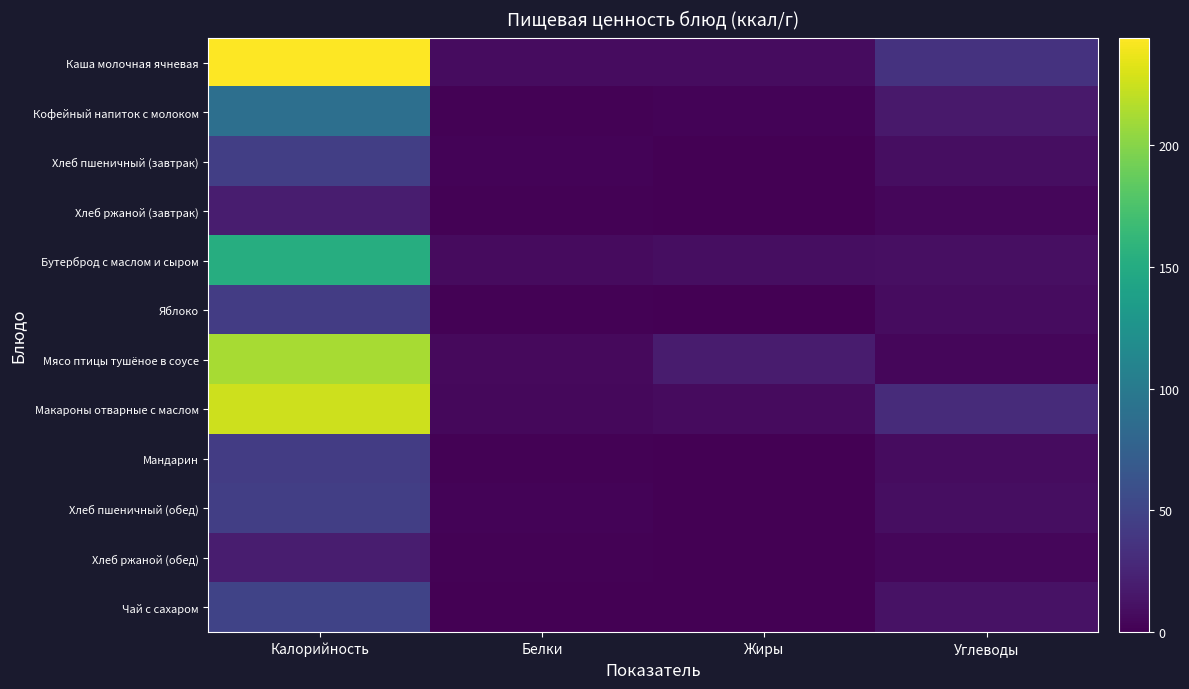

Reading left to right, list all the values displayed in this chart.

Каша молочная ячневая: Калорийность=244	Белки=8	Жиры=8	Углеводы=36
Кофейный напиток с молоком: Калорийность=89	Белки=1	Жиры=2	Углеводы=17
Хлеб пшеничный (завтрак): Калорийность=45	Белки=2	Жиры=0	Углеводы=9
Хлеб ржаной (завтрак): Калорийность=20	Белки=1	Жиры=0	Углеводы=4
Бутерброд с маслом и сыром: Калорийность=152	Белки=7	Жиры=9	Углеводы=10
Яблоко: Калорийность=43	Белки=1	Жиры=0	Углеводы=8
Мясо птицы тушёное в соусе: Калорийность=212	Белки=6	Жиры=19	Углеводы=4
Макароны отварные с маслом: Калорийность=225	Белки=5	Жиры=7	Углеводы=30
Мандарин: Калорийность=43	Белки=1	Жиры=0	Углеводы=8
Хлеб пшеничный (обед): Калорийность=45	Белки=2	Жиры=0	Углеводы=9
Хлеб ржаной (обед): Калорийность=20	Белки=1	Жиры=0	Углеводы=4
Чай с сахаром: Калорийность=49	Белки=0	Жиры=0	Углеводы=12